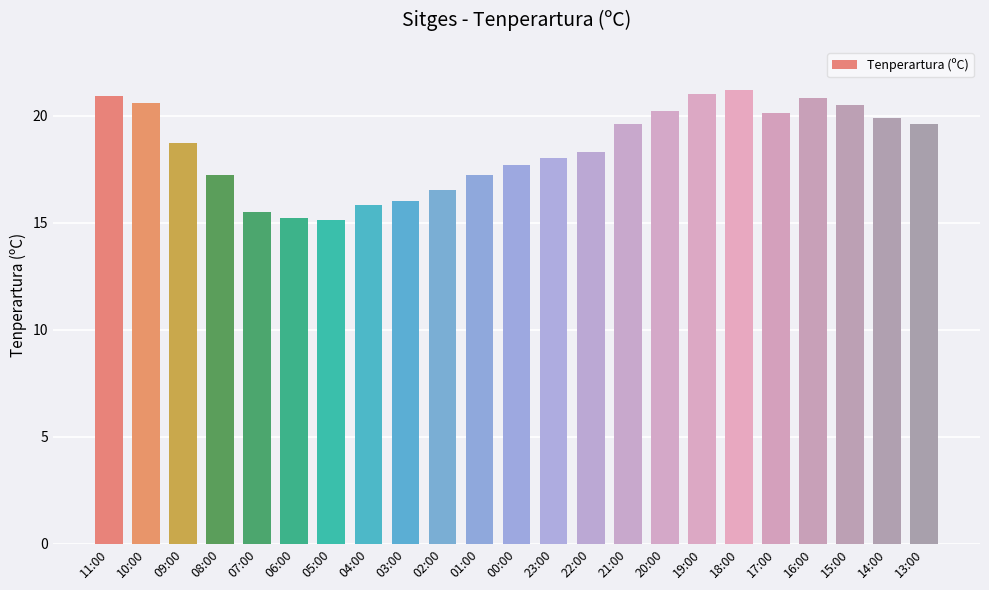

What is the value of the 11th bar from the left?

17.2